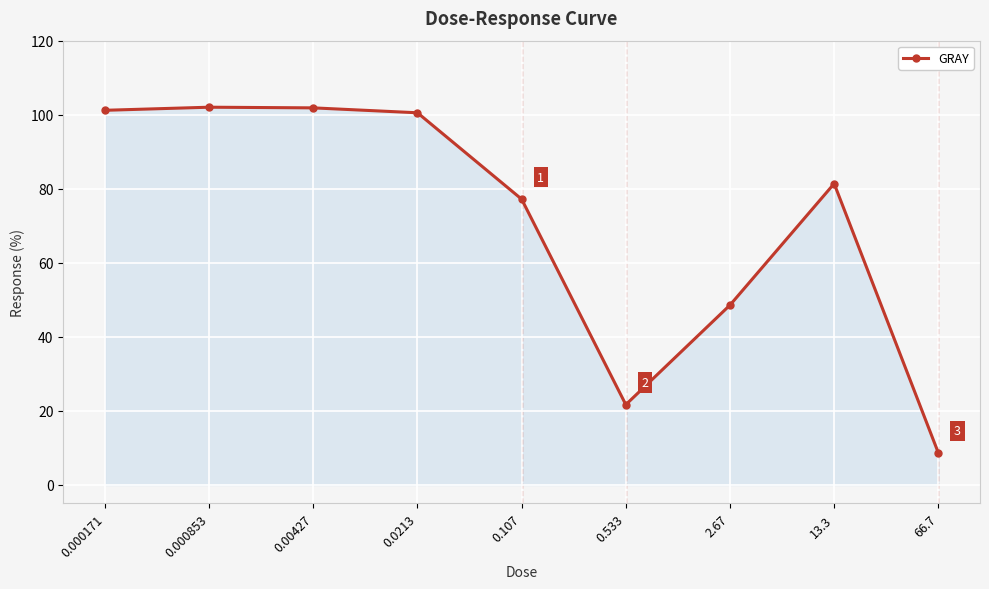

What is the difference between the second highest and minimum values?

93.2